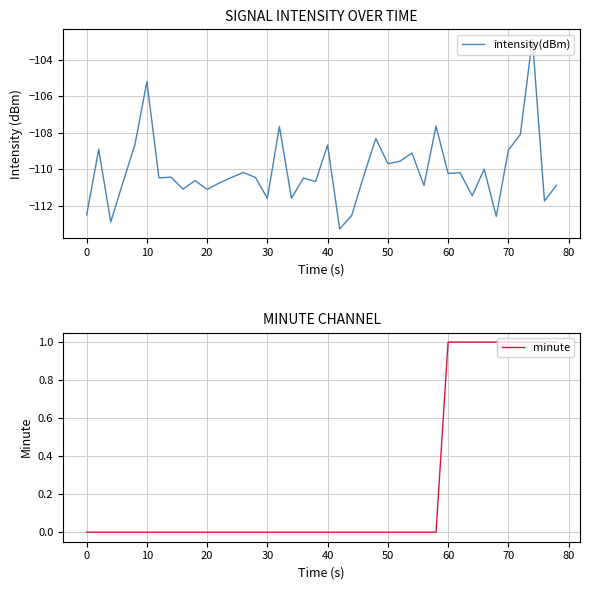

True or false: intensity(dBm) and minute intersect in this chart.

False